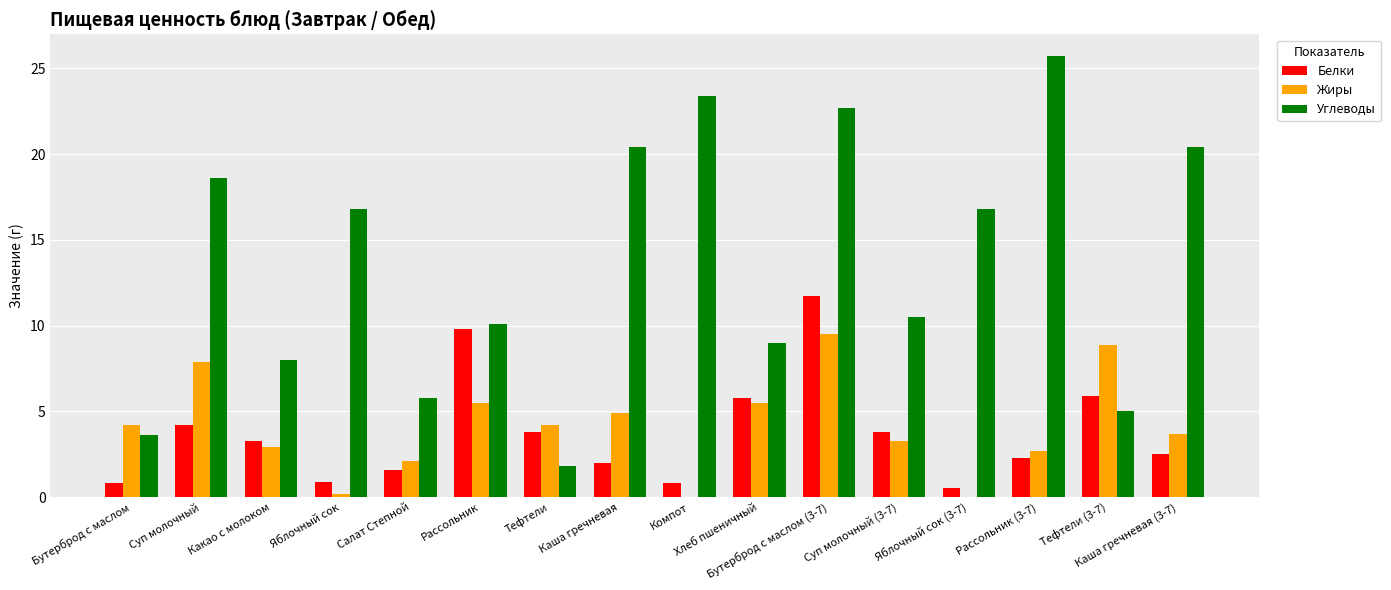

What is the total value across all series at Суп молочный?

30.7